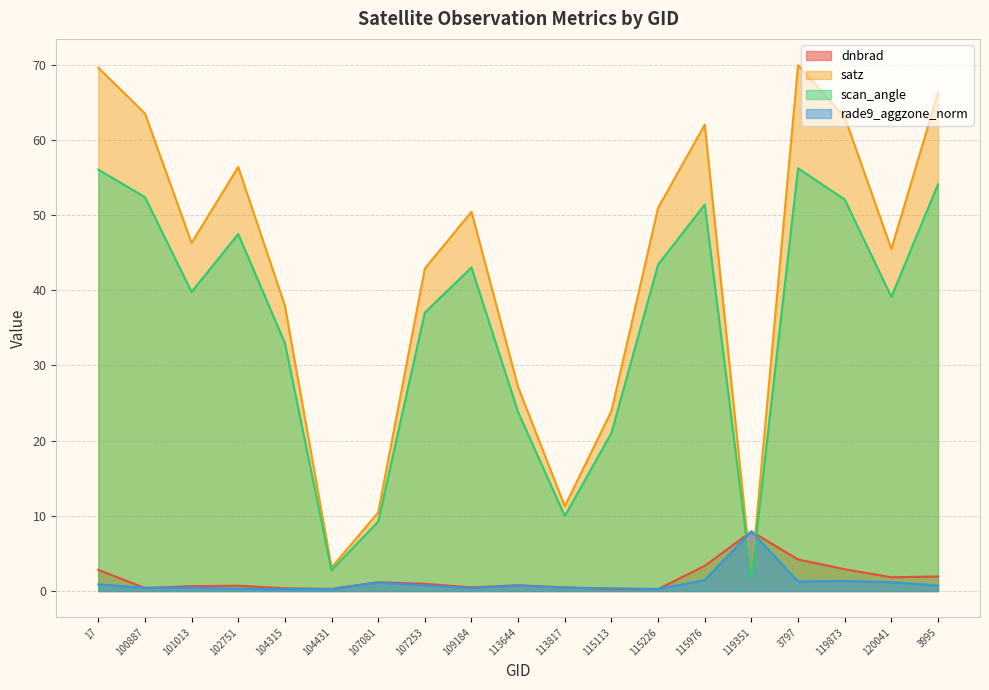

How many distinct data groups are displayed?

4